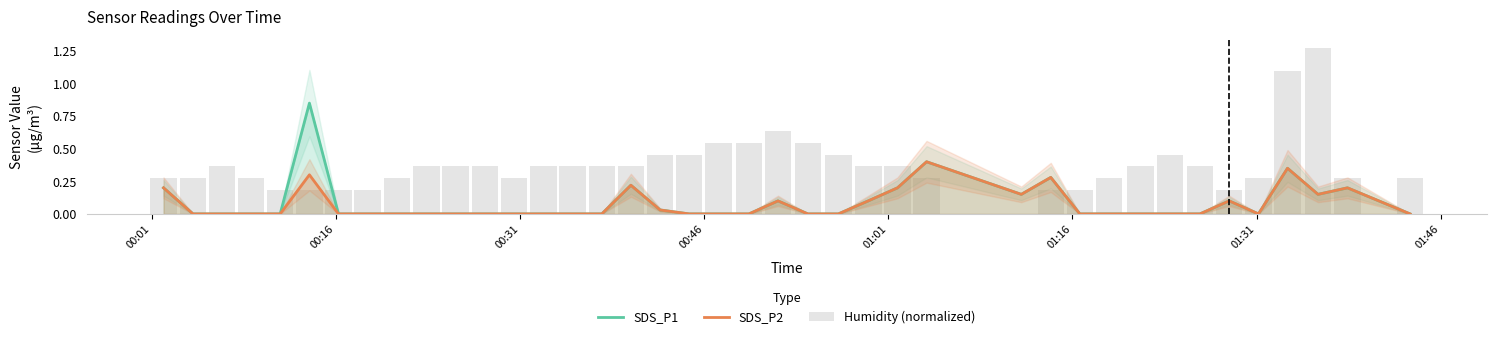

Reading left to right, what are all the values shown in this chart?

SDS_P1: 0.2	0.0	0.0	0.0	0.0	0.8	0.0	0.0	0.0	0.0	0.0	0.0	0.0	0.0	0.0	0.0	0.2	0.0	0.0	0.0	0.0	0.1	0.0	0.0	0.1	0.2	0.4	0.1	0.3	0.0	0.0	0.0	0.0	0.0	0.1	0.0	0.3	0.1	0.2	0.0
SDS_P2: 0.2	0.0	0.0	0.0	0.0	0.3	0.0	0.0	0.0	0.0	0.0	0.0	0.0	0.0	0.0	0.0	0.2	0.0	0.0	0.0	0.0	0.1	0.0	0.0	0.1	0.2	0.4	0.1	0.3	0.0	0.0	0.0	0.0	0.0	0.1	0.0	0.3	0.1	0.2	0.0
Humidity (normalized): 0.3	0.3	0.4	0.3	0.2	0.2	0.2	0.2	0.3	0.4	0.4	0.4	0.3	0.4	0.4	0.4	0.4	0.5	0.5	0.5	0.5	0.6	0.5	0.5	0.4	0.4	0.3	0.0	0.2	0.2	0.3	0.4	0.5	0.4	0.2	0.3	1.1	1.3	0.3	0.3